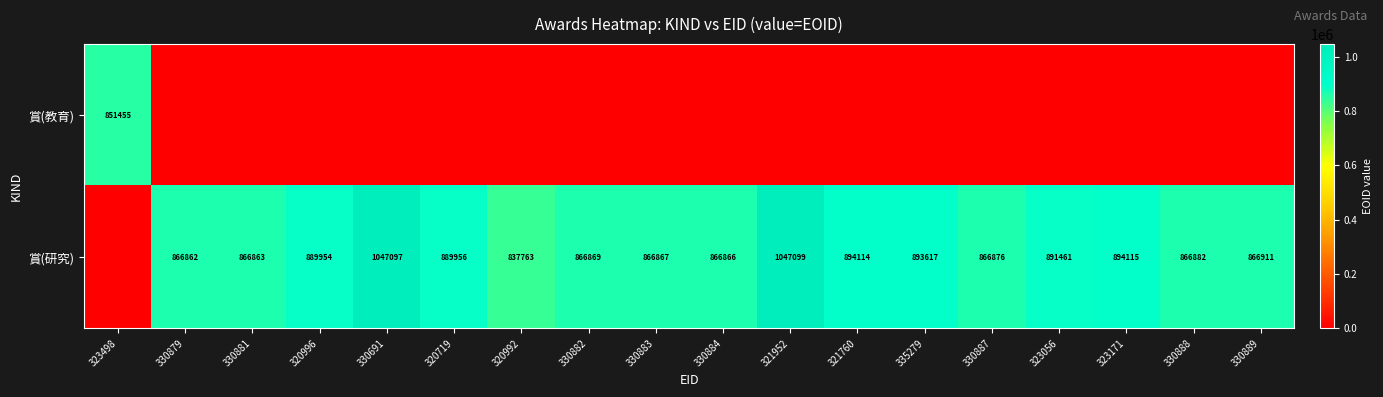

At how many categories does at least one series exceed 801468?

18